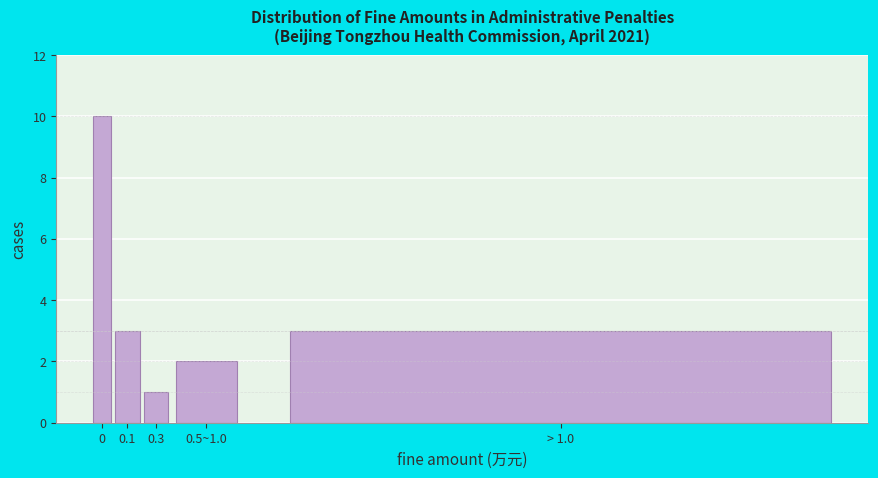

Reading left to right, transcribe all the data shown in this chart.

0=10	0.1=3	0.3=1	0.5~1.0=2	> 1.0=3